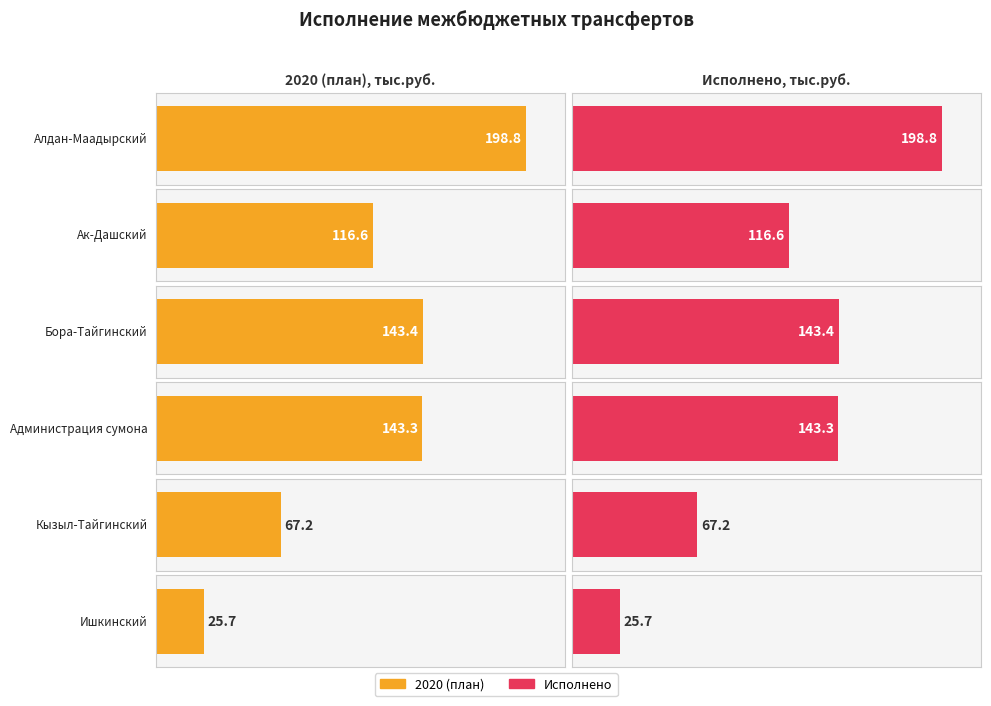

What is the label of the 2nd bar from the left?

Ак-Дашский